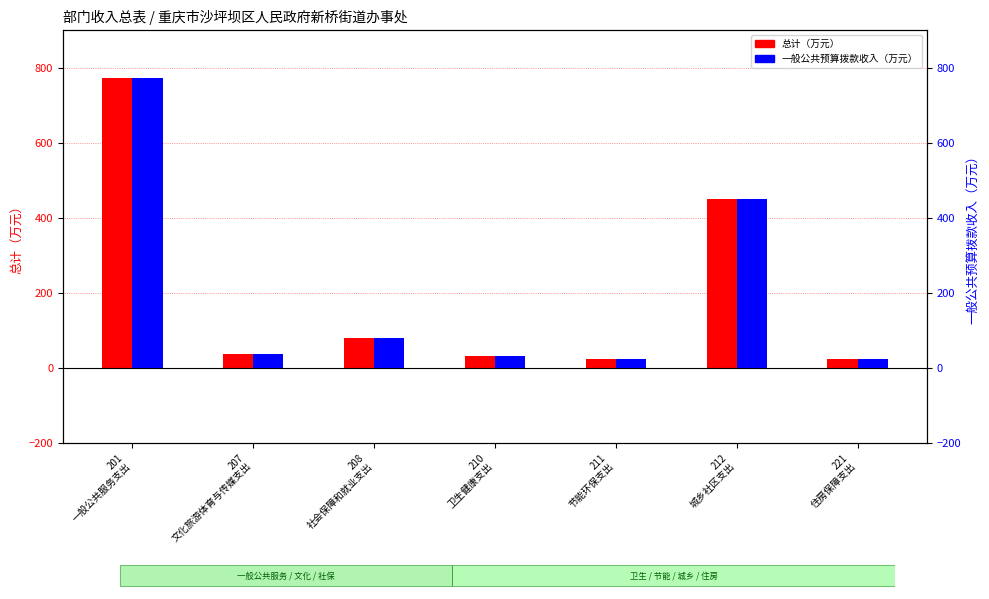

Which has a higher value, 212
城乡社区支出 or 221
住房保障支出?

212
城乡社区支出